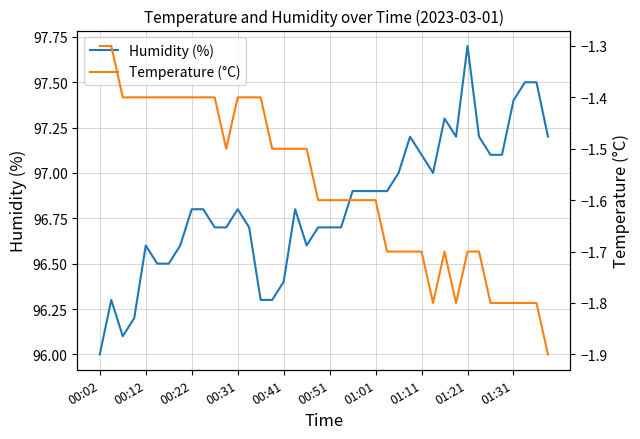

Reading right to left, what are all the values shown in this chart?

Humidity (%): 97.2	97.5	97.5	97.4	97.1	97.1	97.2	97.7	97.2	97.3	97.0	97.1	97.2	97.0	96.9	96.9	96.9	96.9	96.7	96.7	96.7	96.6	96.8	96.4	96.3	96.3	96.7	96.8	96.7	96.7	96.8	96.8	96.6	96.5	96.5	96.6	96.2	96.1	96.3	96.0
Temperature (°C): -1.9	-1.8	-1.8	-1.8	-1.8	-1.8	-1.7	-1.7	-1.8	-1.7	-1.8	-1.7	-1.7	-1.7	-1.7	-1.6	-1.6	-1.6	-1.6	-1.6	-1.6	-1.5	-1.5	-1.5	-1.5	-1.4	-1.4	-1.4	-1.5	-1.4	-1.4	-1.4	-1.4	-1.4	-1.4	-1.4	-1.4	-1.4	-1.3	-1.3